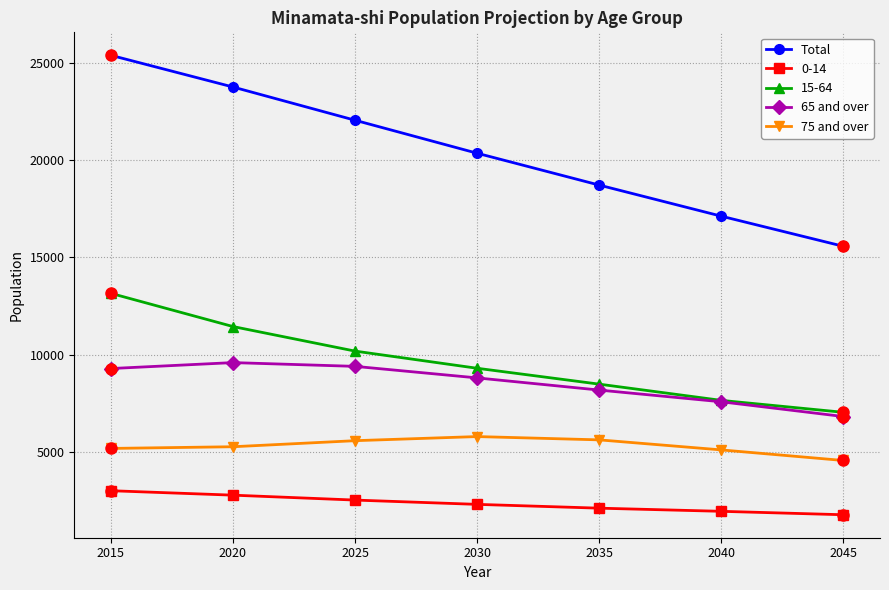

Rank the series by their maximum value, from highest to lowest.

Total, 15-64, 65 and over, 75 and over, 0-14